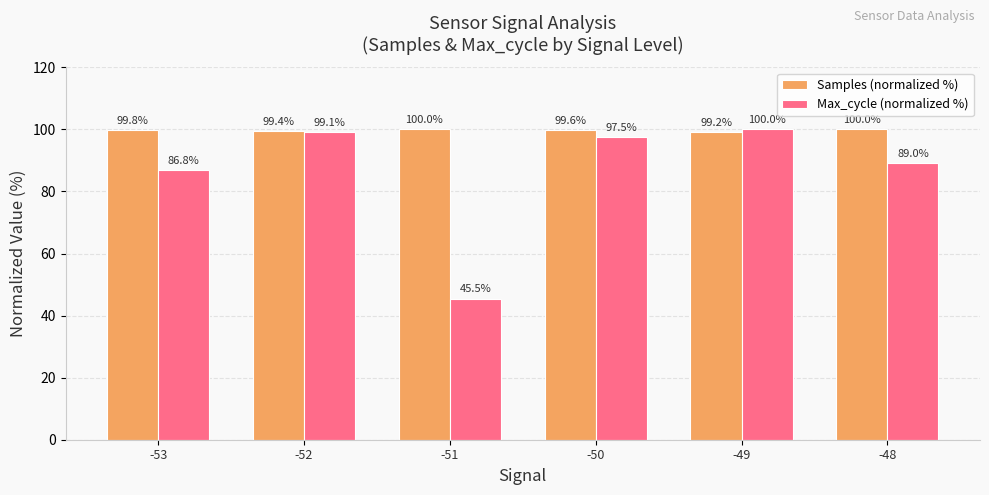

The Samples (normalized %) series shows 100.0 at -51. True or false?

True